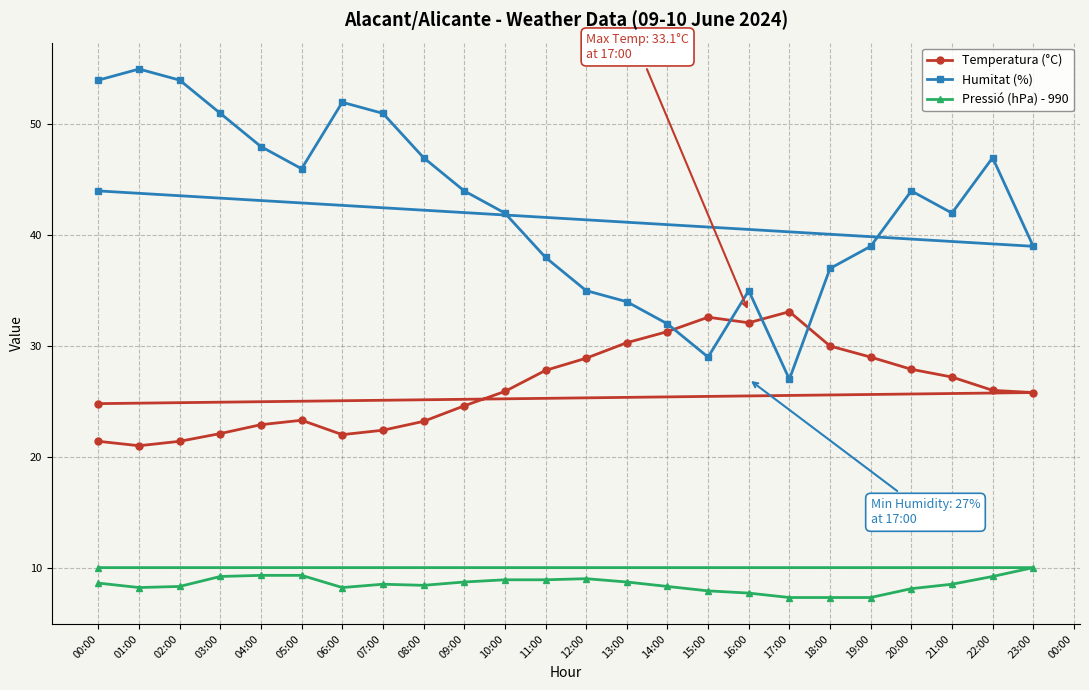

How many data points in Temperatura (°C) are less than 25?

11